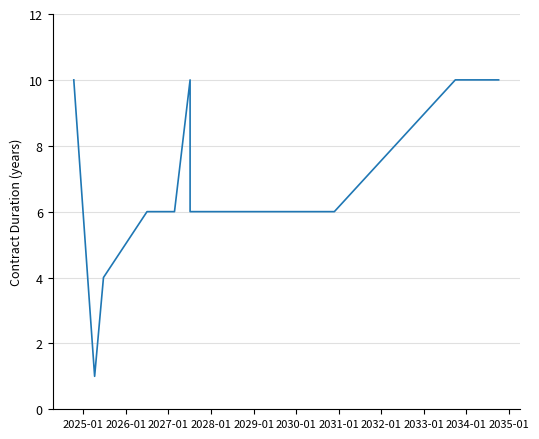

What is the smallest value displayed?

1